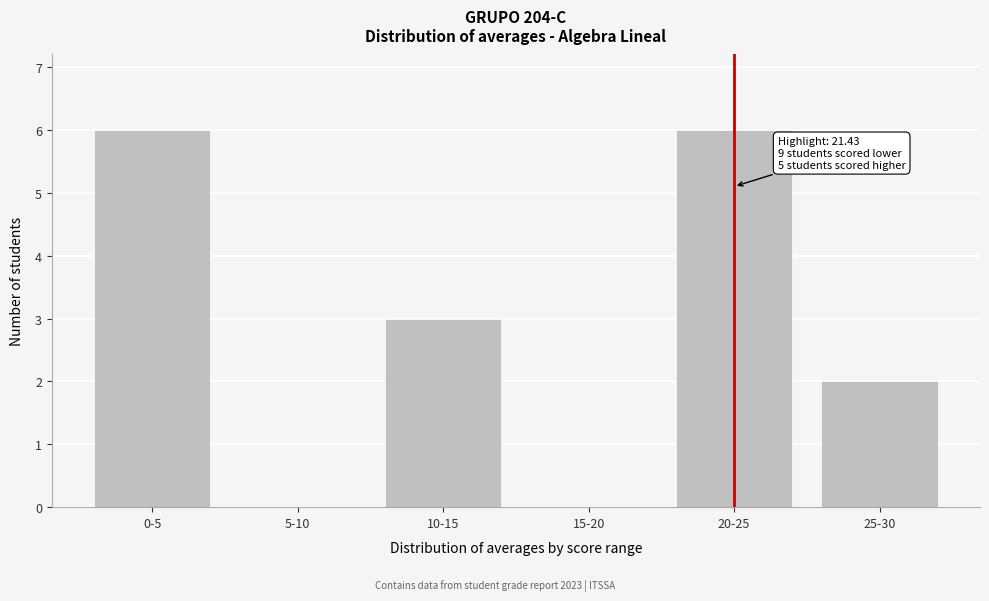

Reading right to left, extract all data points from this chart.

25-30=2	20-25=6	15-20=0	10-15=3	5-10=0	0-5=6